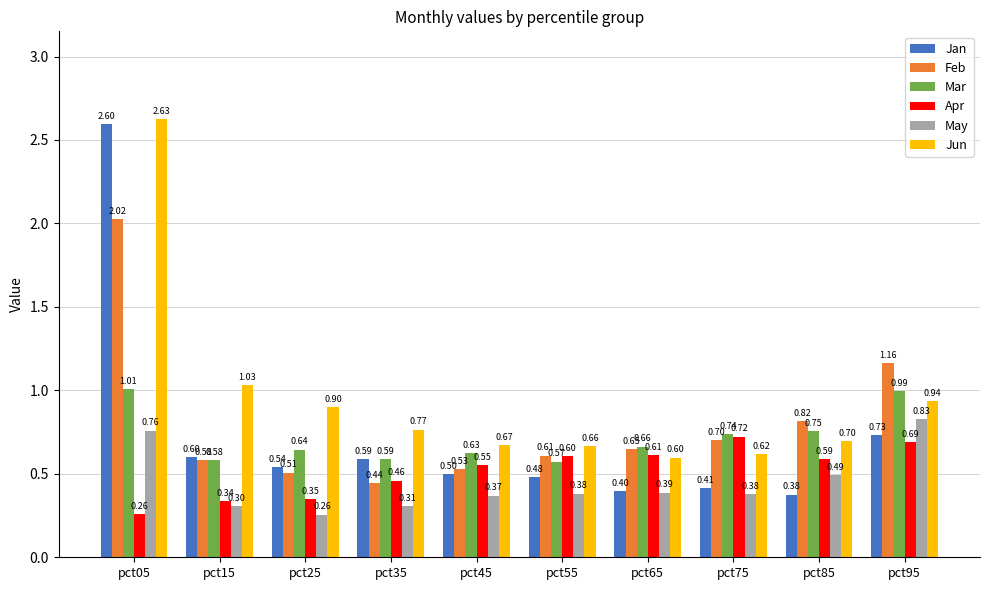

What is the value of the Mar bar at the 4th from the left?

0.6